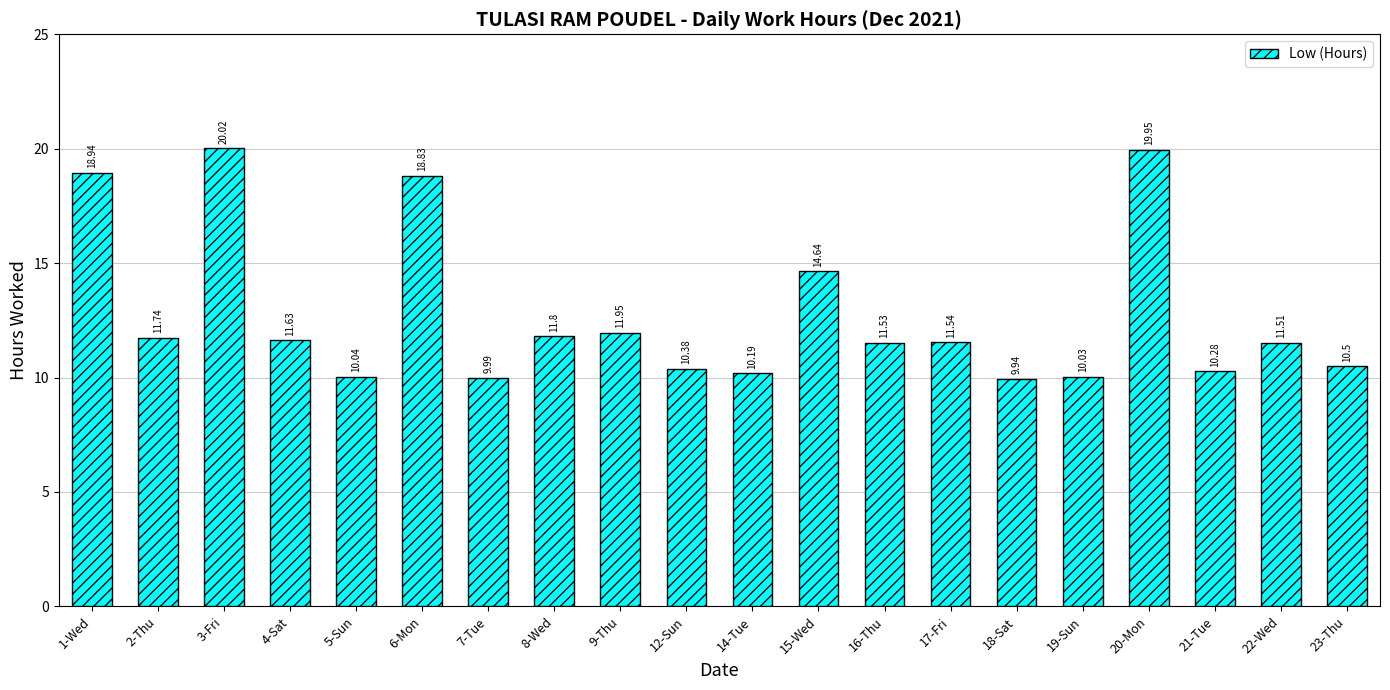

What is the change in value from 1-Wed to 4-Sat?

-7.3